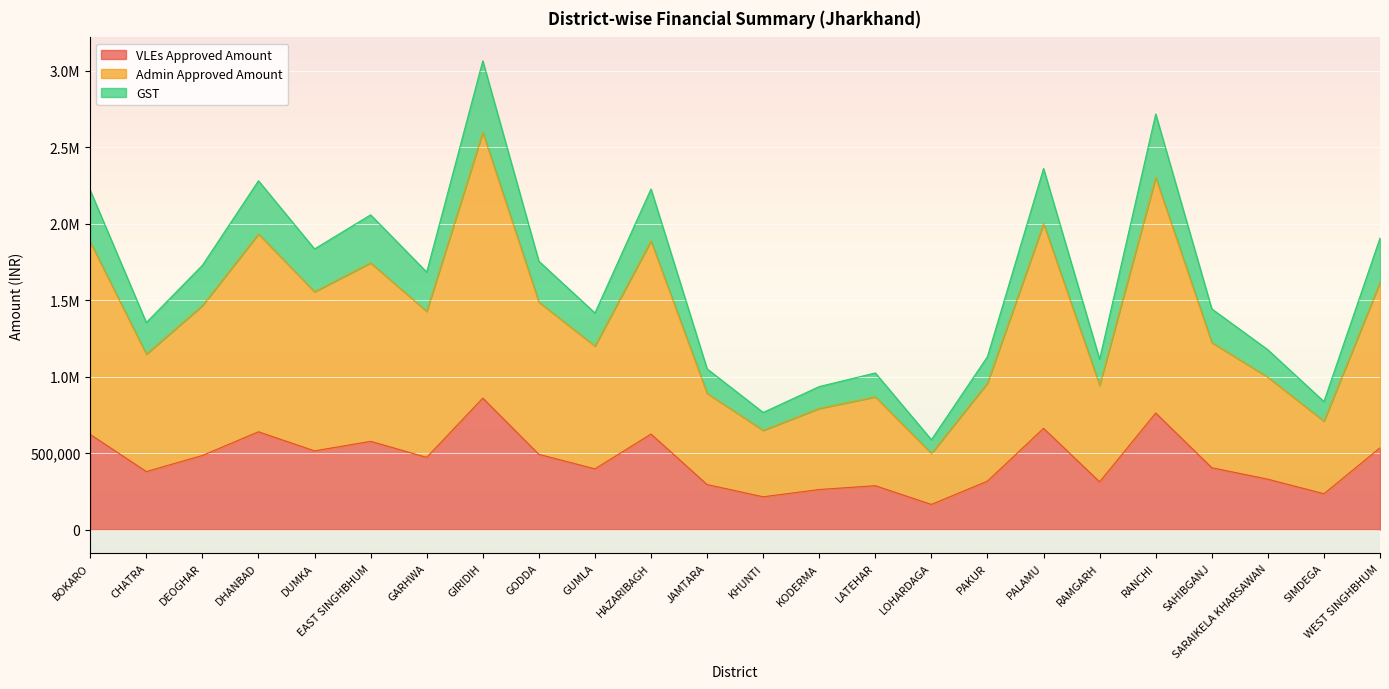

True or false: Admin Approved Amount and GST intersect in this chart.

False